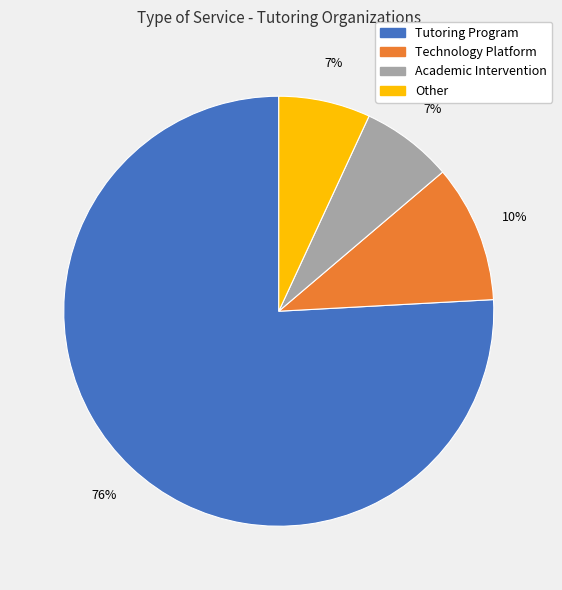

How many segments does this pie chart have?

4